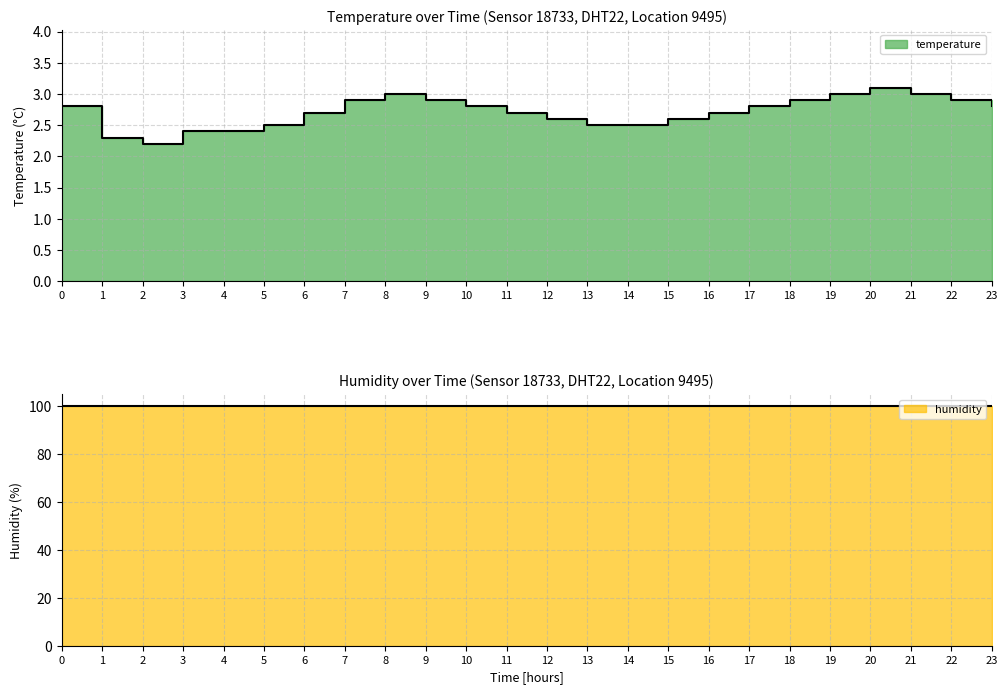

What is the ratio of the value at 10 to the value at 19?

0.9